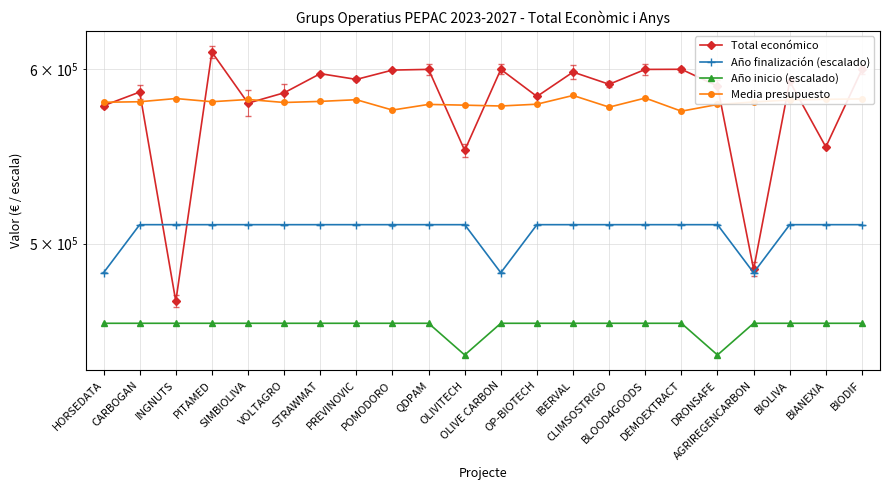

Rank the categories by Total económico value from highest to lowest.

PITAMED, DEMOEXTRACT, OLIVE CARBON, QDPAM, BLOOD4GOODS, BIODIF, POMODORO, IBERVAL, STRAWMAT, PREVINOVIC, BIOLIVA, CLIMSOSTRIGO, DRONSAFE, CARBOGAN, VOLTAGRO, OP-BIOTECH, SIMBIOLIVA, HORSEDATA, BIANEXIA, OLIVITECH, AGRIREGENCARBON, INGNUTS